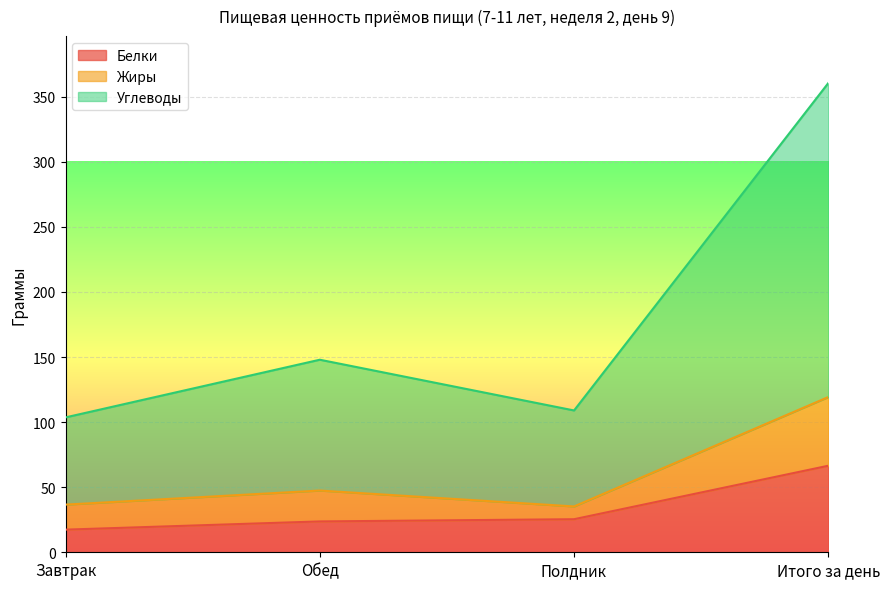

What is the sum of the Белки values at Обед and Итого за день?

90.2